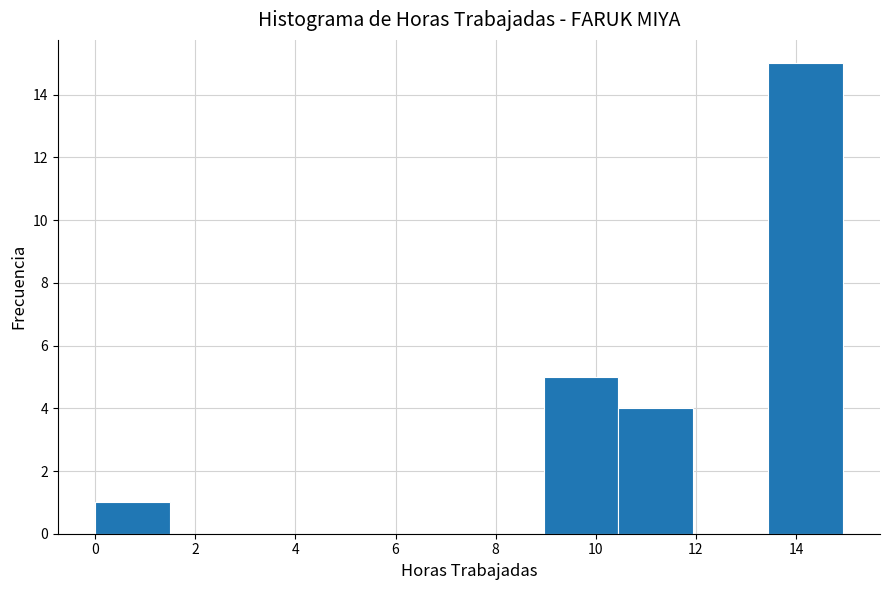

Reading left to right, list every bar in this chart as the range it spans on the x-axis followed by its height. Neither the bar edges nor the heights are printed on the chart, so give them approximately, as read against the axes.

0.0 to 1.4: 1
1.4 to 3.0: 0
3.0 to 4.4: 0
4.4 to 6.0: 0
6.0 to 7.4: 0
7.4 to 9.0: 0
9.0 to 10.4: 5
10.4 to 12.0: 4
12.0 to 13.4: 0
13.4 to 15.0: 15